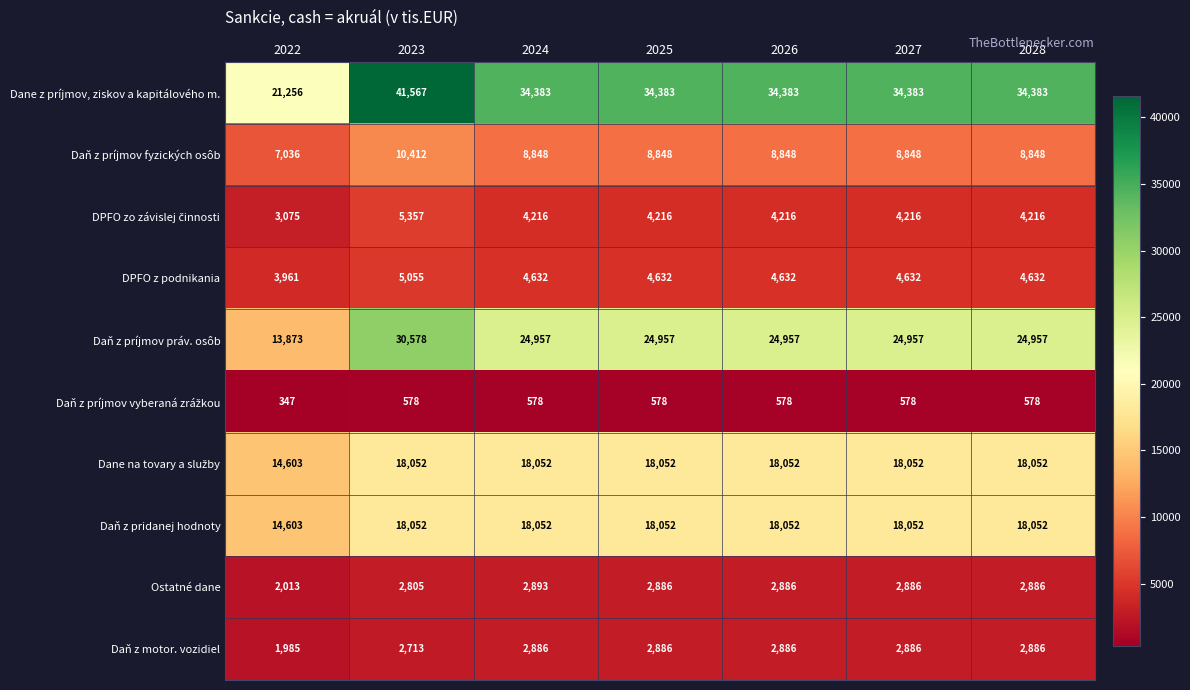

What is the difference between the maximum and second lowest values in the Daň z príjmov práv. osôb series?

5621